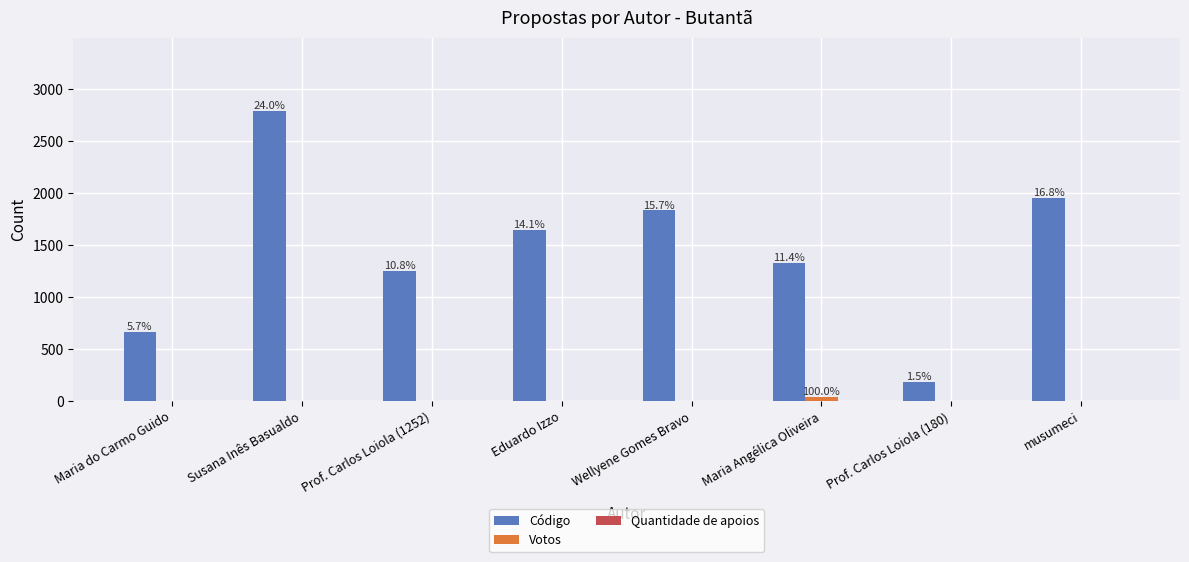

What is the label of the 6th bar from the right?

Prof. Carlos Loiola (1252)